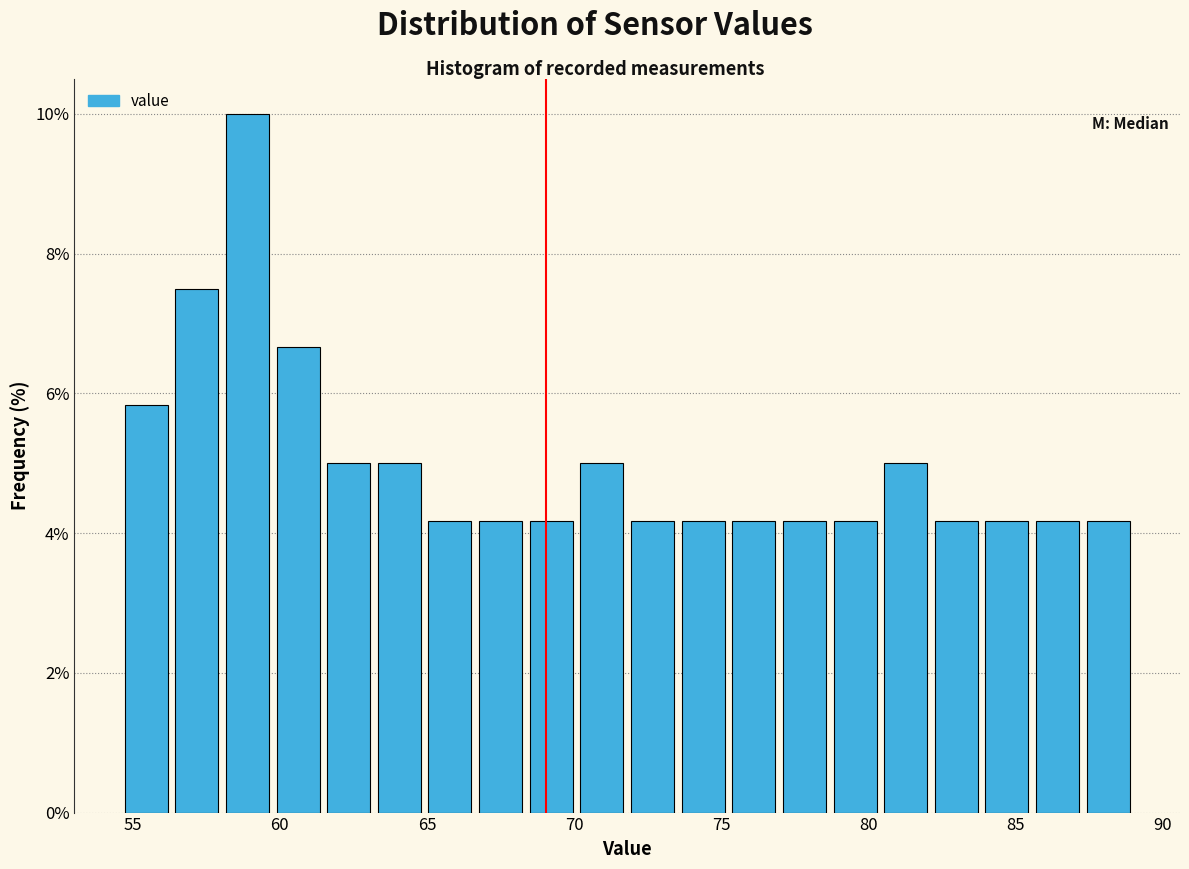

Around what value on the x-axis is the tallest bar? Give the approximate position of its centre, as read against the axis.

59.0